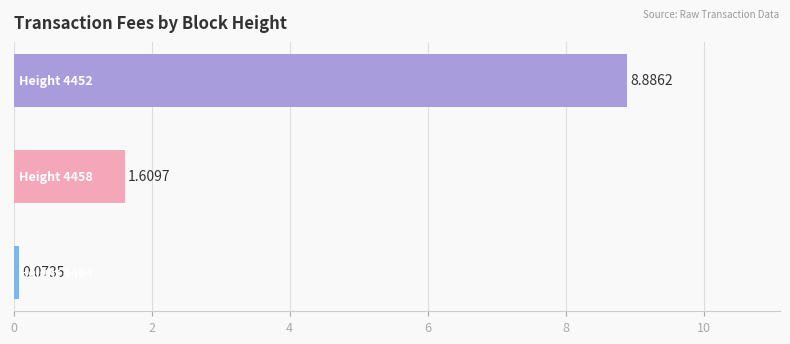

What is the sum of all values?

10.6